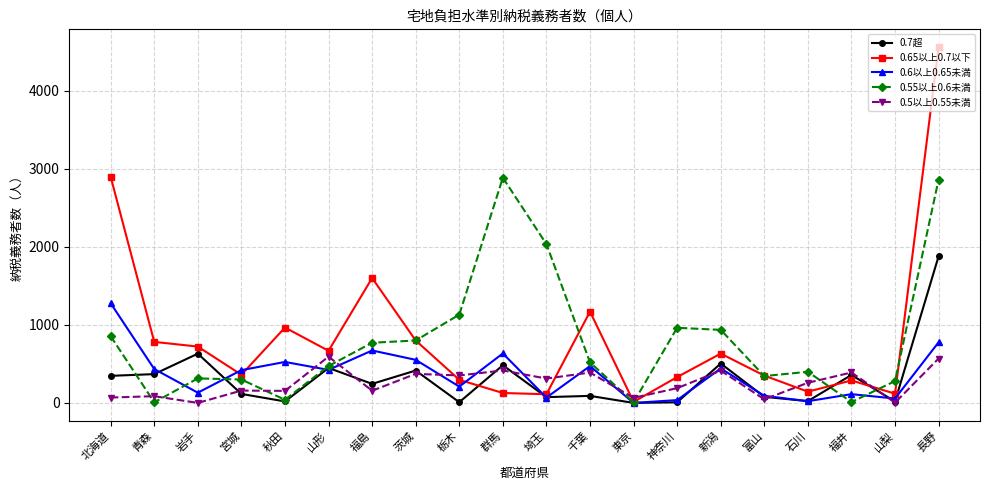

What is the sum of all 0.55以上0.6未満 values?

15935